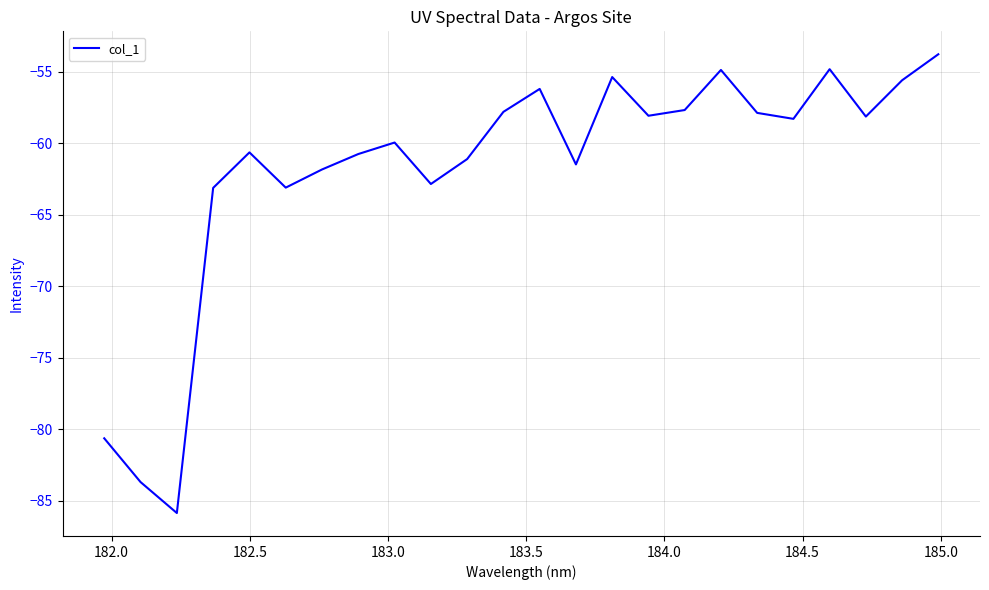

What is the difference between the maximum and minimum values?

32.1